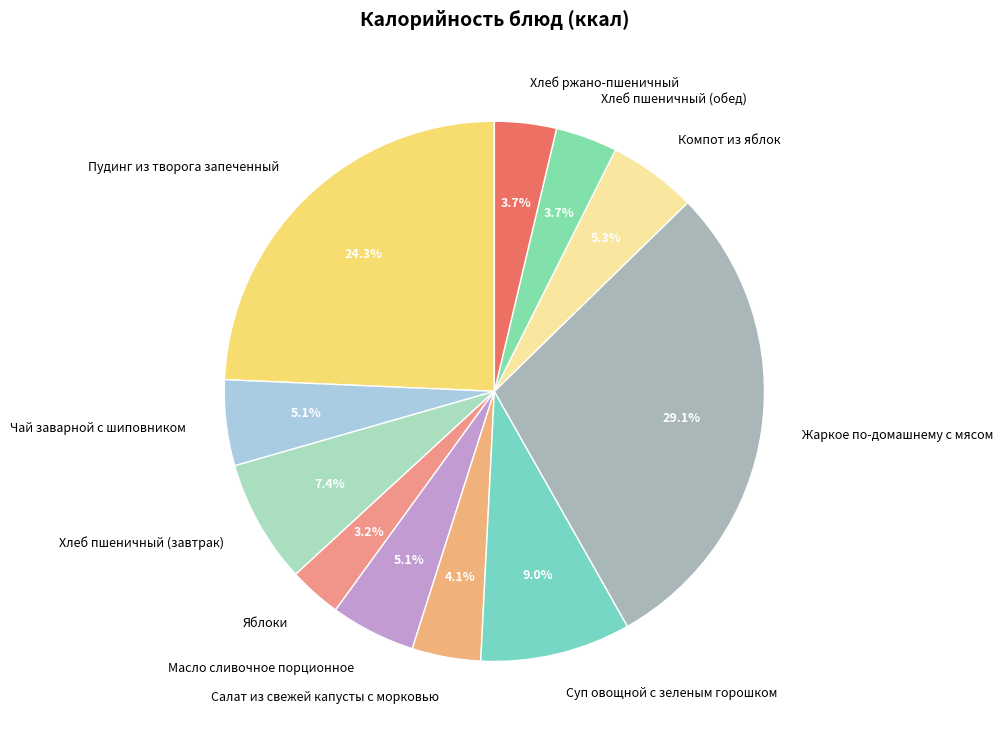

Count the number of slices in the pie.

11